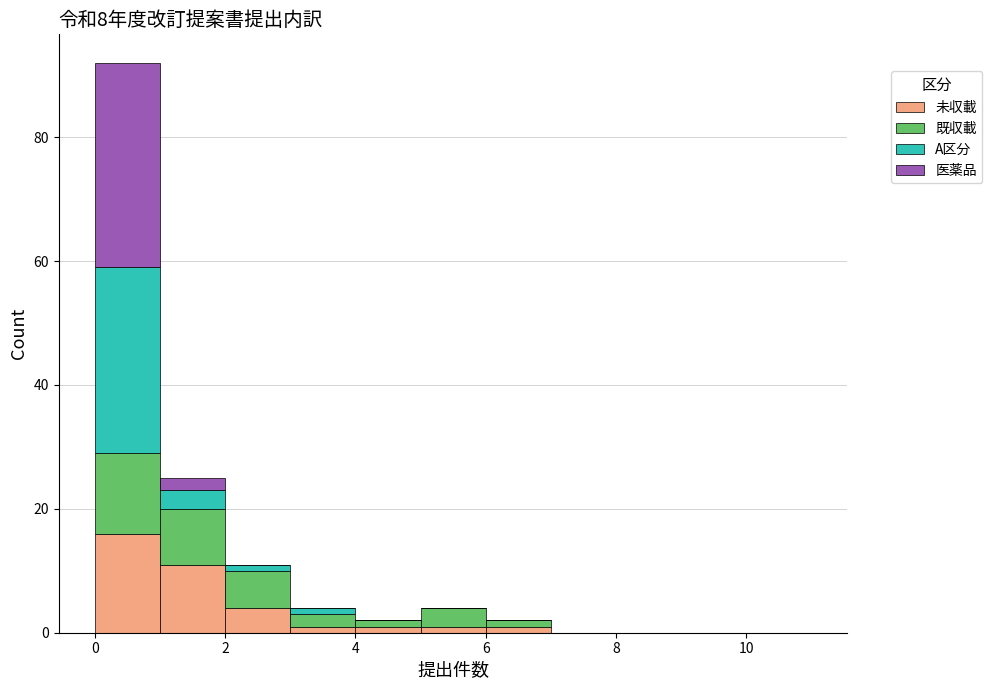

Reading left to right, list every stacked bar in this chart as the range it spans on the x-axis followed by its total height. The values are not printed on the chart, so give them approximately, as read against the axis.

0 to 1: 92
1 to 2: 26
2 to 3: 12
3 to 4: 4
4 to 5: 2
5 to 6: 4
6 to 7: 2
7 to 8: 0
8 to 9: 0
9 to 10: 0
10 to 11: 0